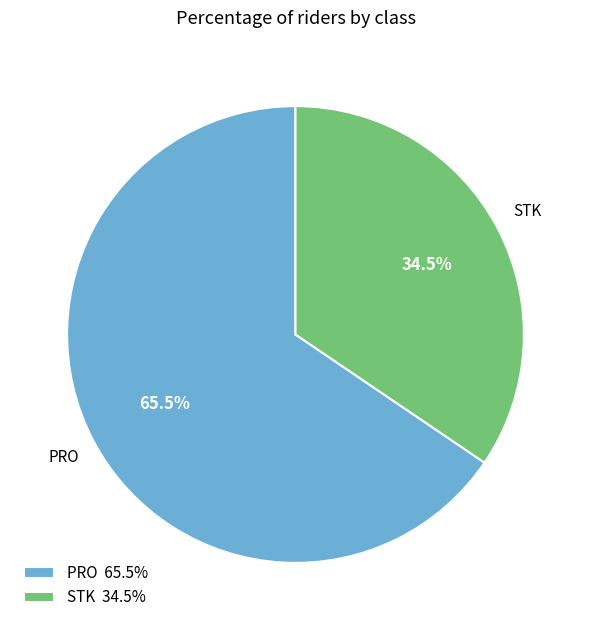

What percentage is NOT represented by PRO?

34.5%